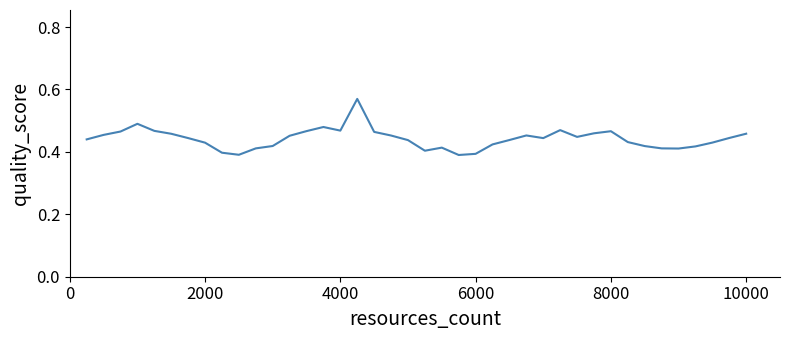

Is this an area chart (filled region under the line)?

No